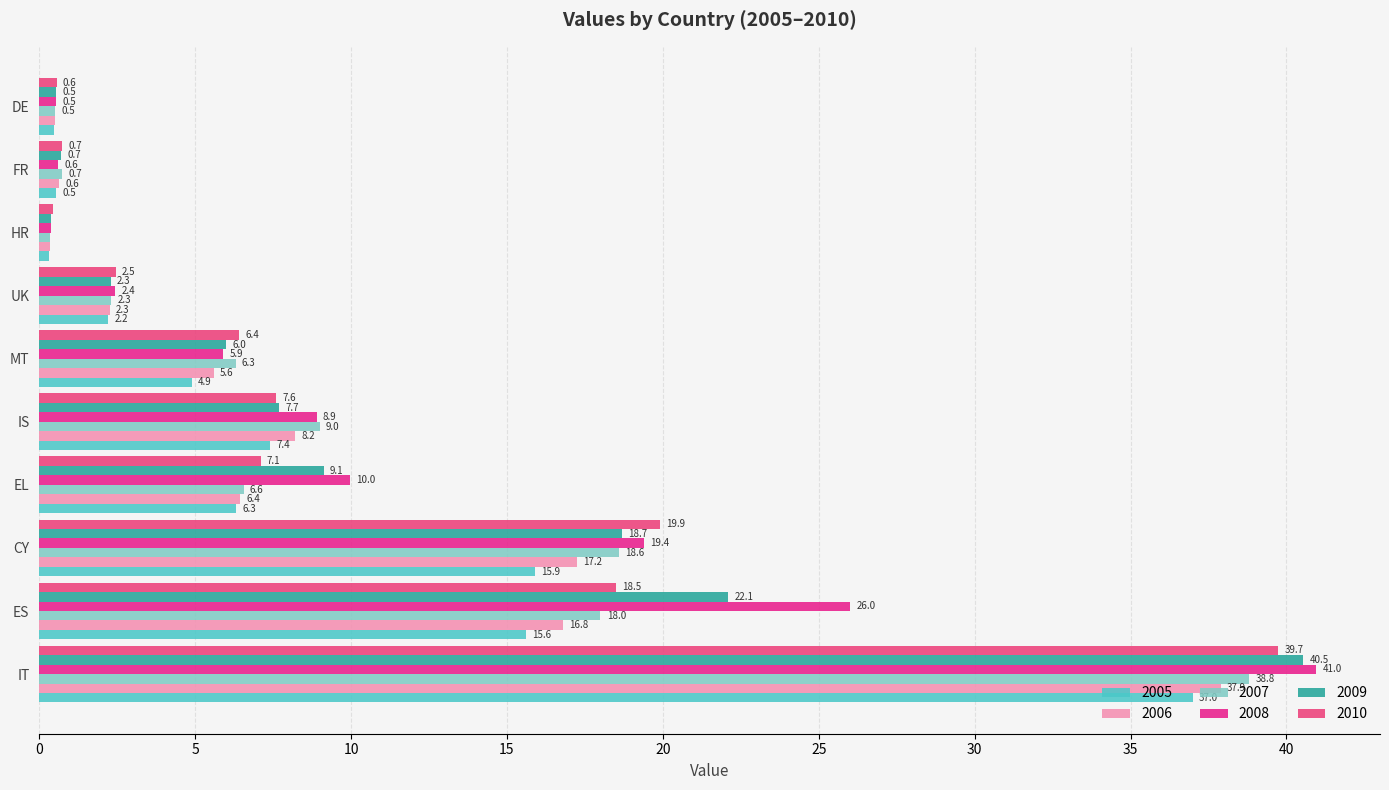

How many data points does each series have?

10